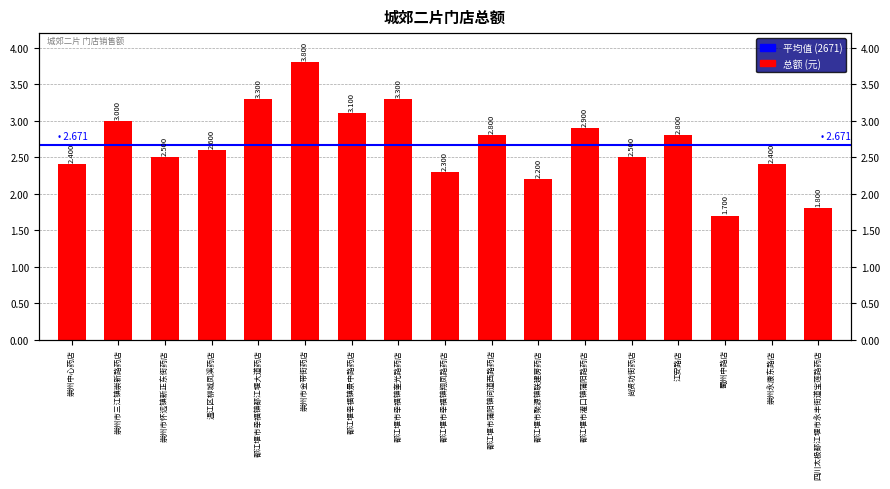

What is the label of the 1st bar from the right?

四川太极都江堰市永丰街道宝莲路药店